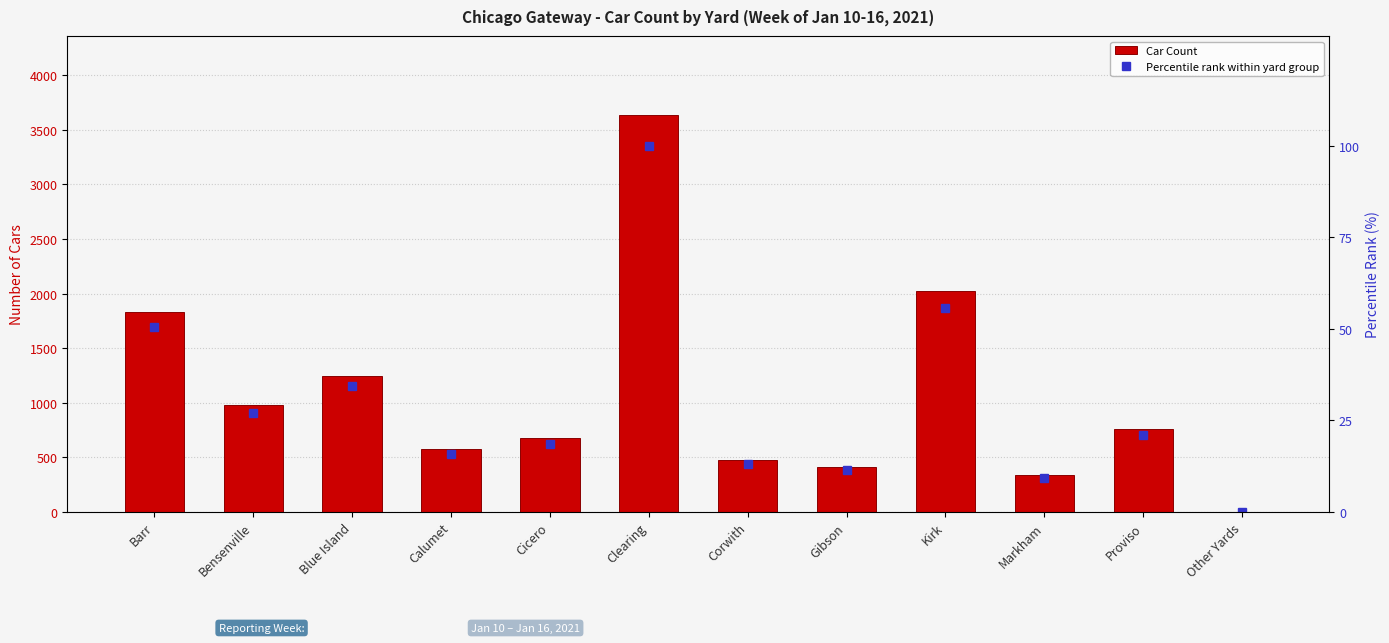

Which series changed the most between Barr and Kirk?

Car Count